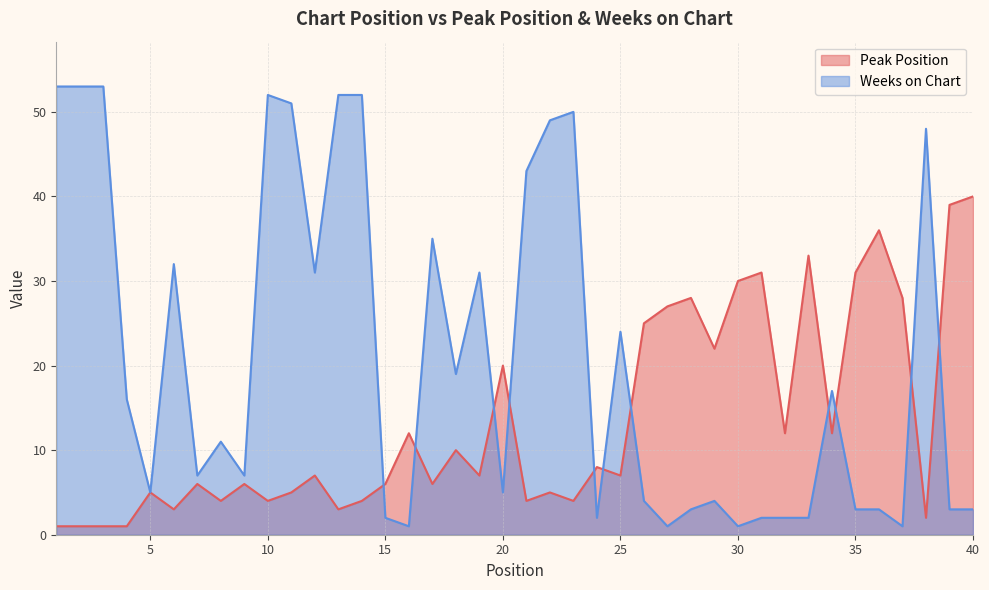

Where does the Weeks on Chart series first go above 11?

1